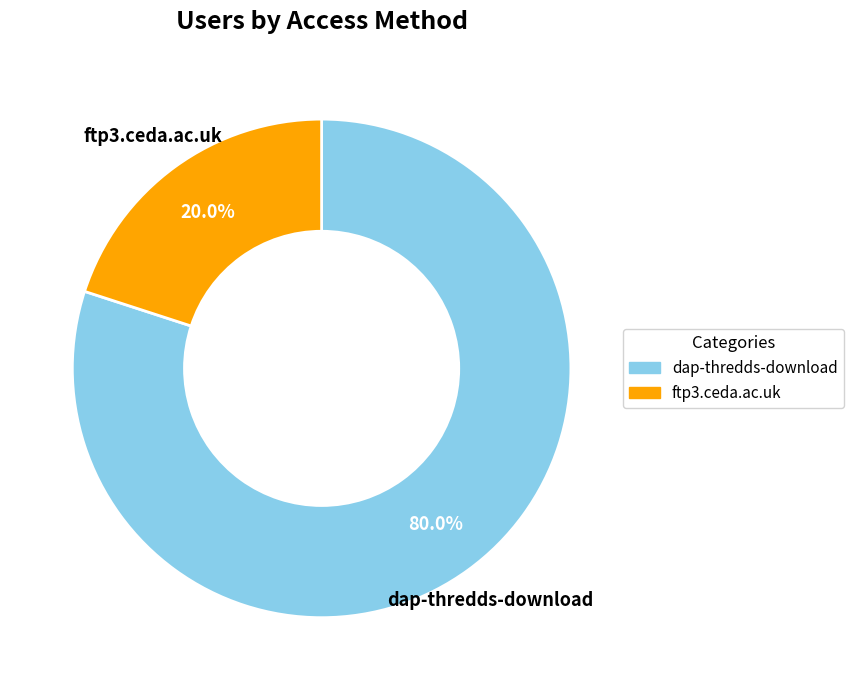

Which slice represents more than half of the pie?

dap-thredds-download